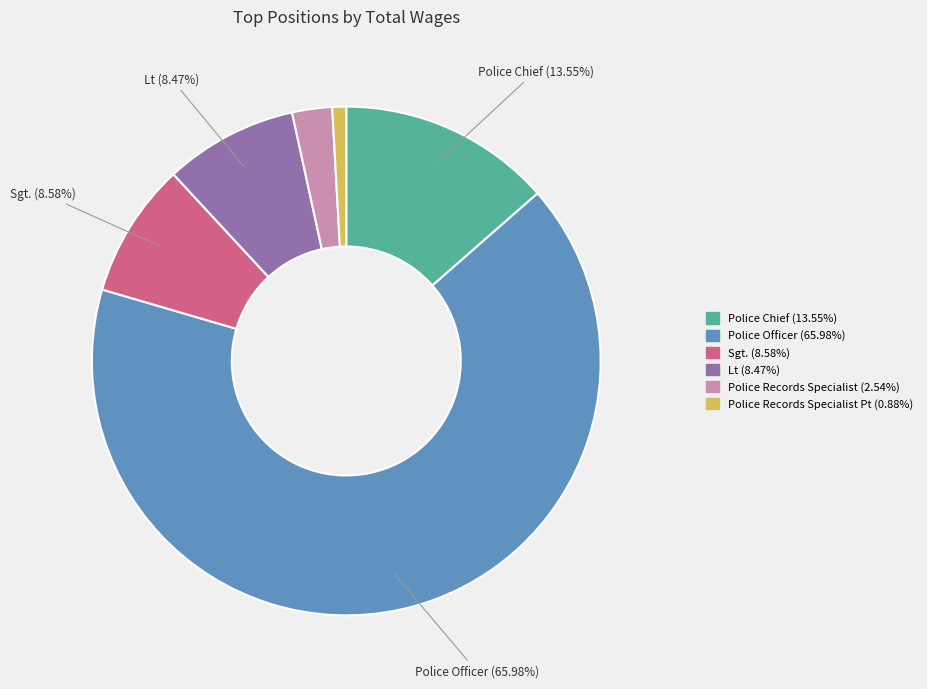

Does any single category account for the majority?

Yes